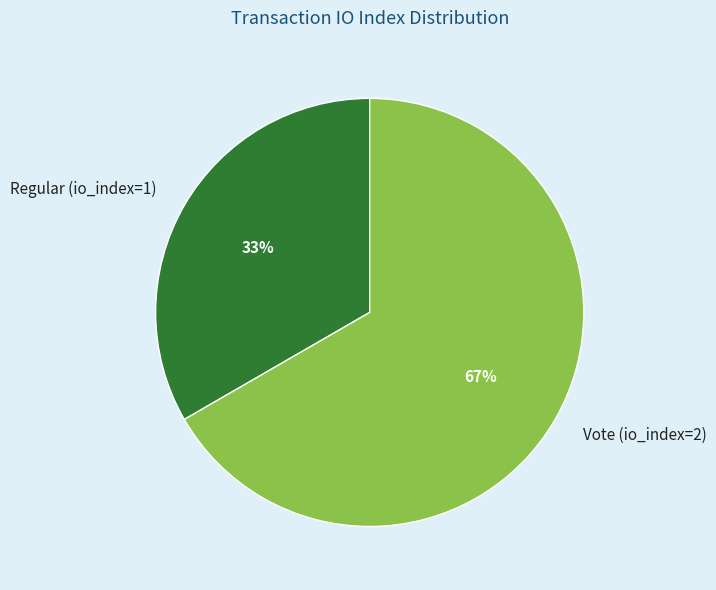

What is the largest slice in the pie chart?

Vote (io_index=2)